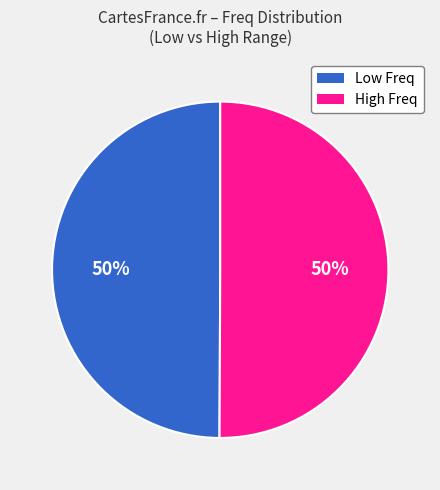

To the nearest percent, what percentage of the pie is Low Freq?

50%